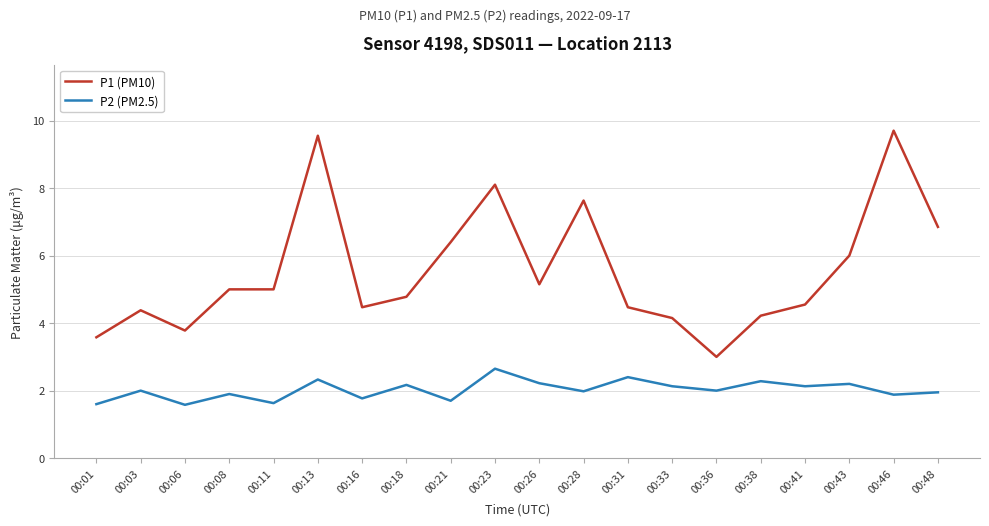

Rank the series by their average value, from lowest to highest.

P2 (PM2.5), P1 (PM10)